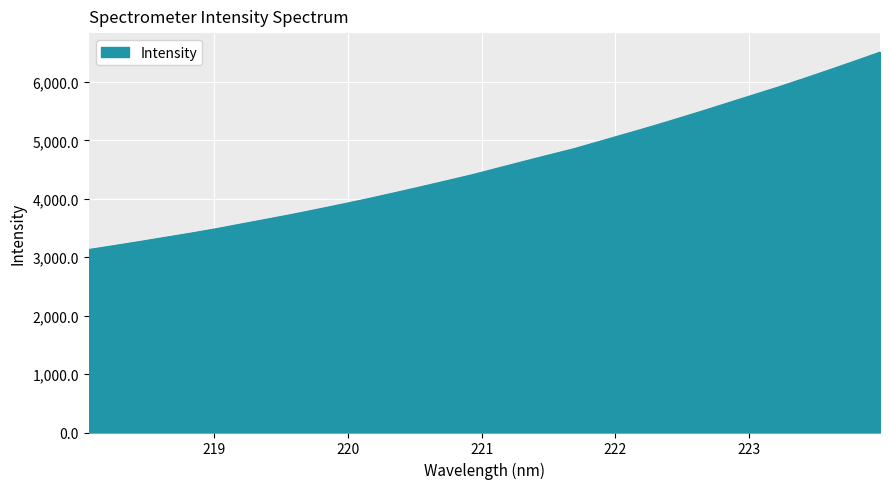

True or false: the data has more than 2 interior local peaks.

False